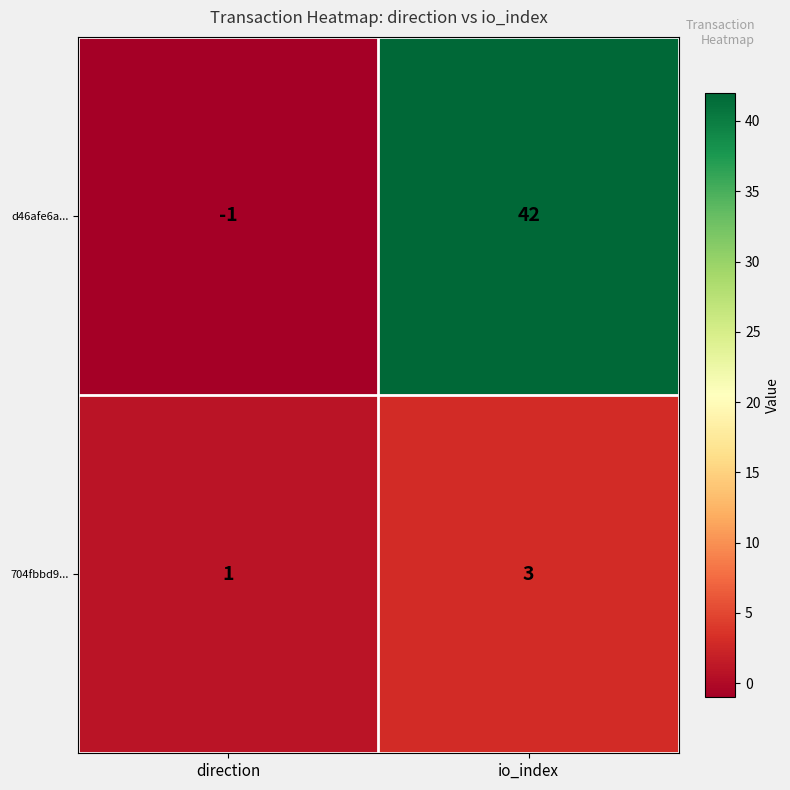

At which category is the sum across all series the highest?

io_index